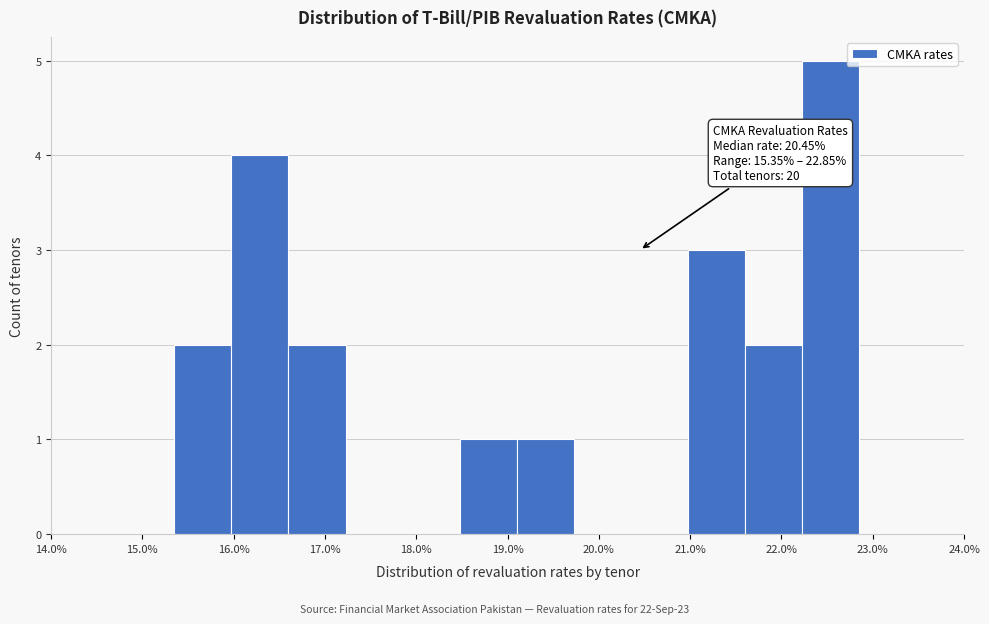

Which range on the x-axis has the tallest bar?

22.2 to 22.9